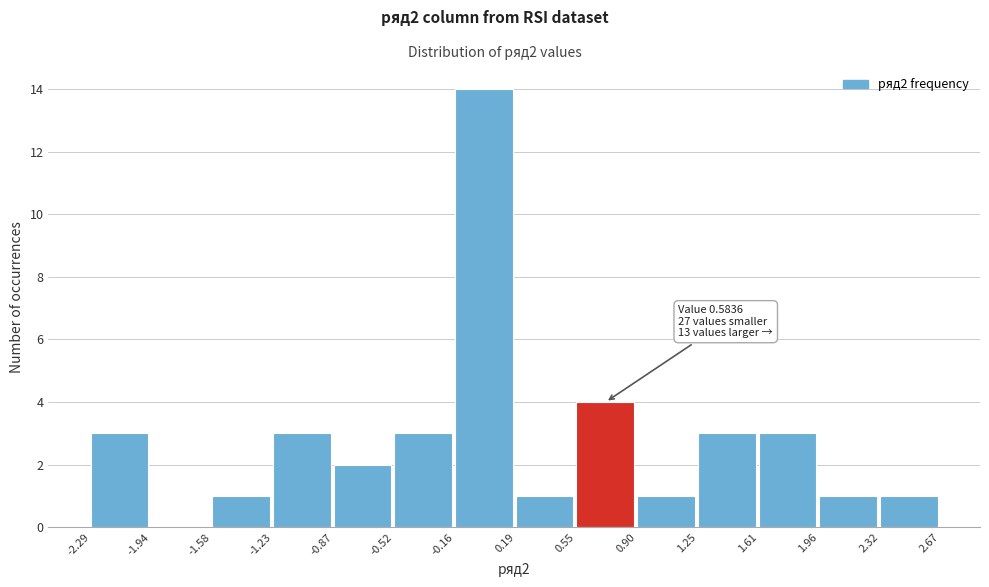

Over which range of the x-axis is the bar tallest?

-0.16 to 0.19